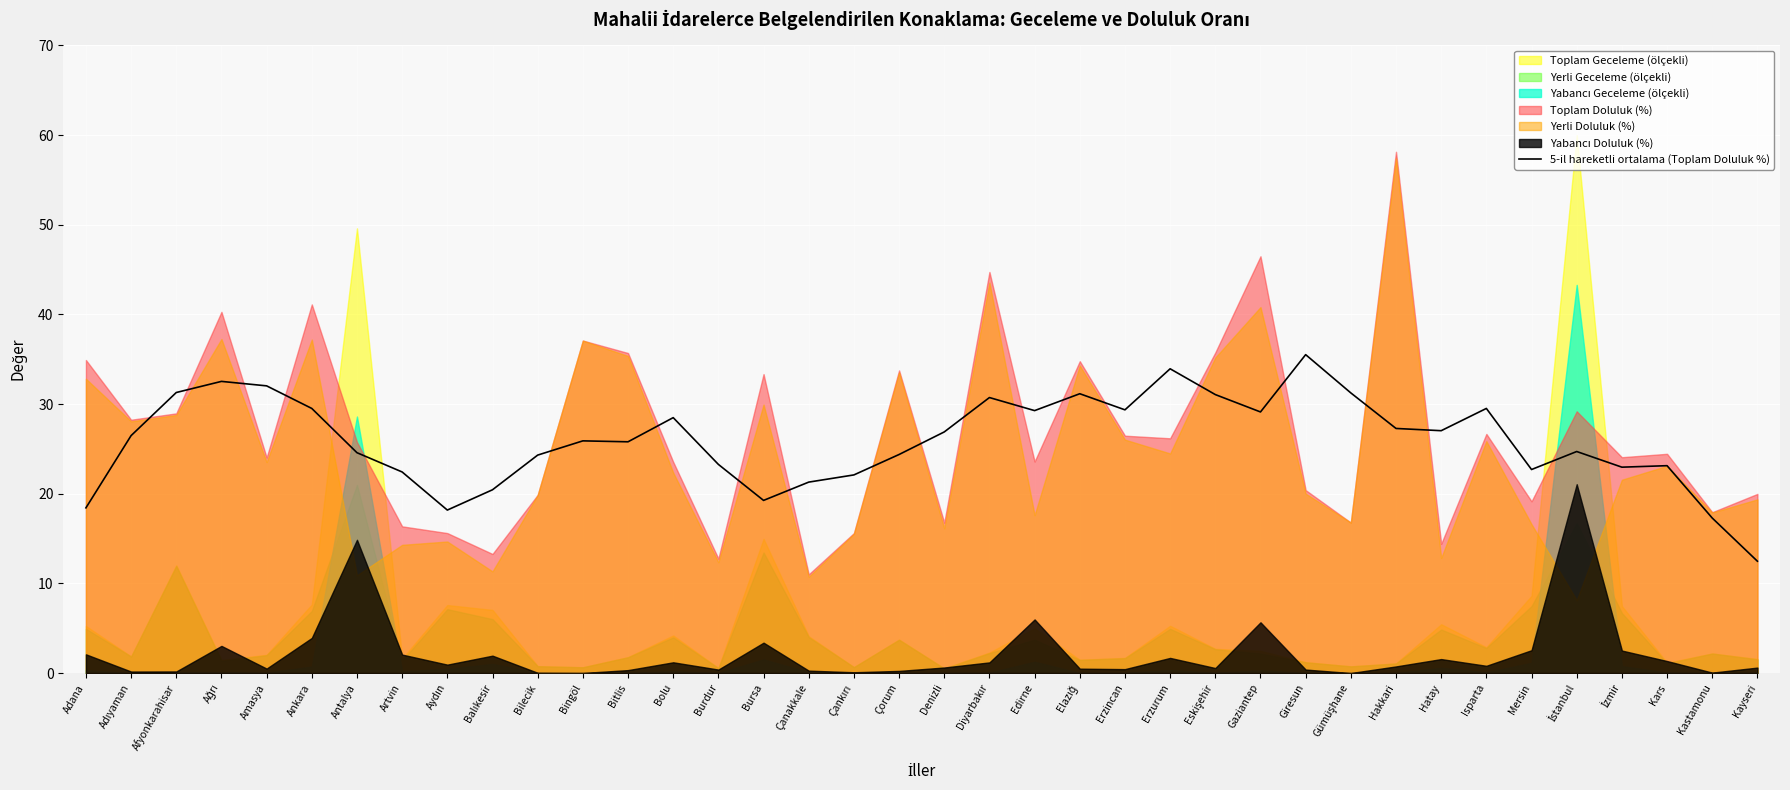

What is the approximate value at İzmir?

23.0